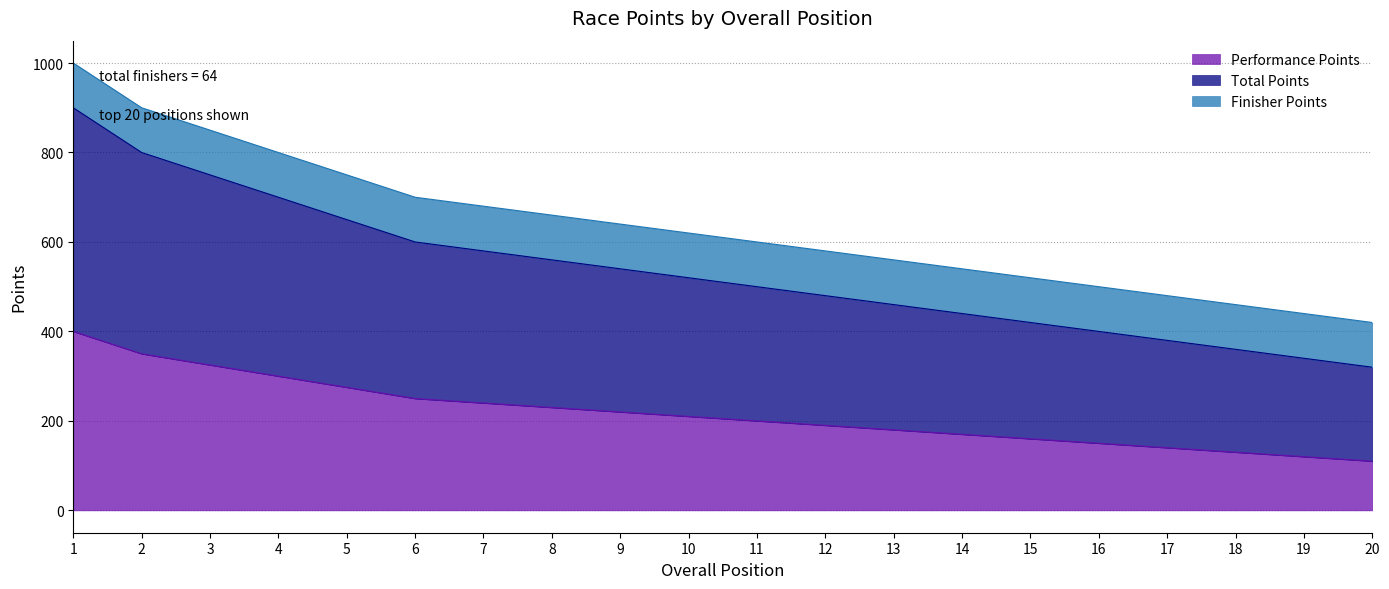

What is the lowest value of the Total Points series?

320